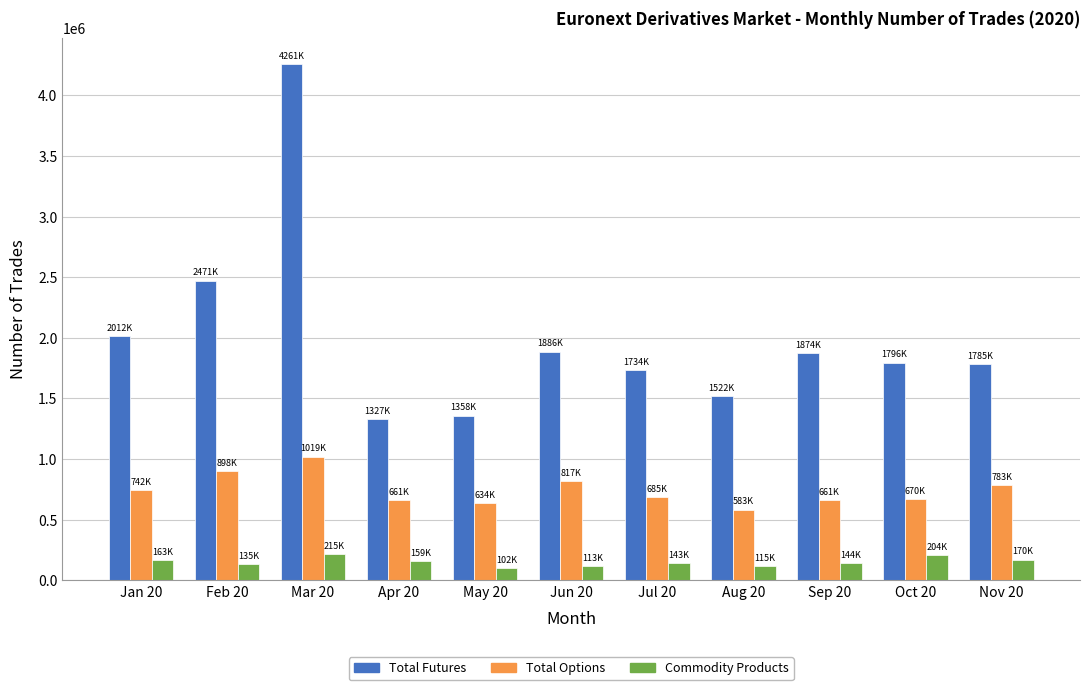

What is the label of the 10th bar from the right?

Feb 20